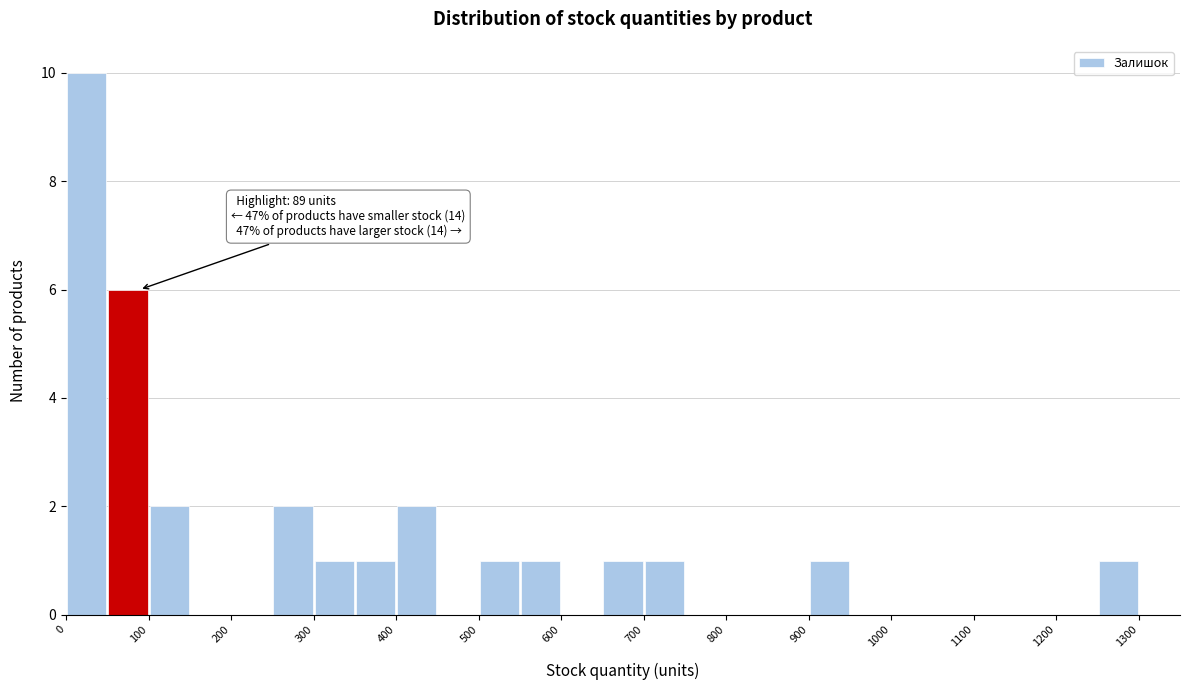

Which range on the x-axis has the tallest bar?

0 to 50